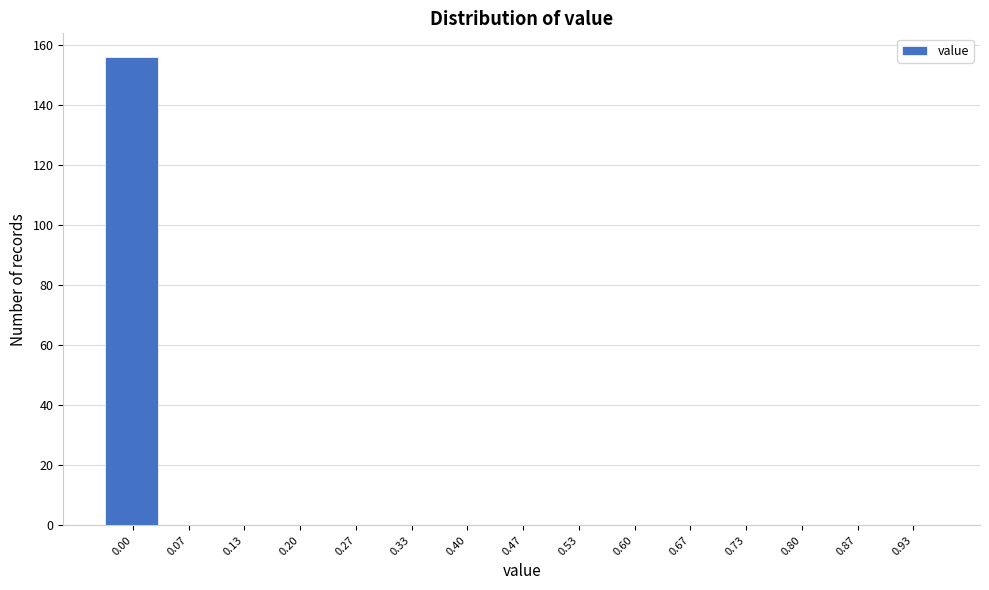

Reading left to right, what are all the values shown in this chart?

0.00=156	0.07=0	0.13=0	0.20=0	0.27=0	0.33=0	0.40=0	0.47=0	0.53=0	0.60=0	0.67=0	0.73=0	0.80=0	0.87=0	0.93=0